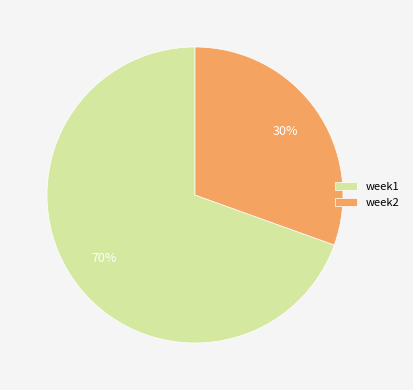

Which slice represents more than half of the pie?

week1